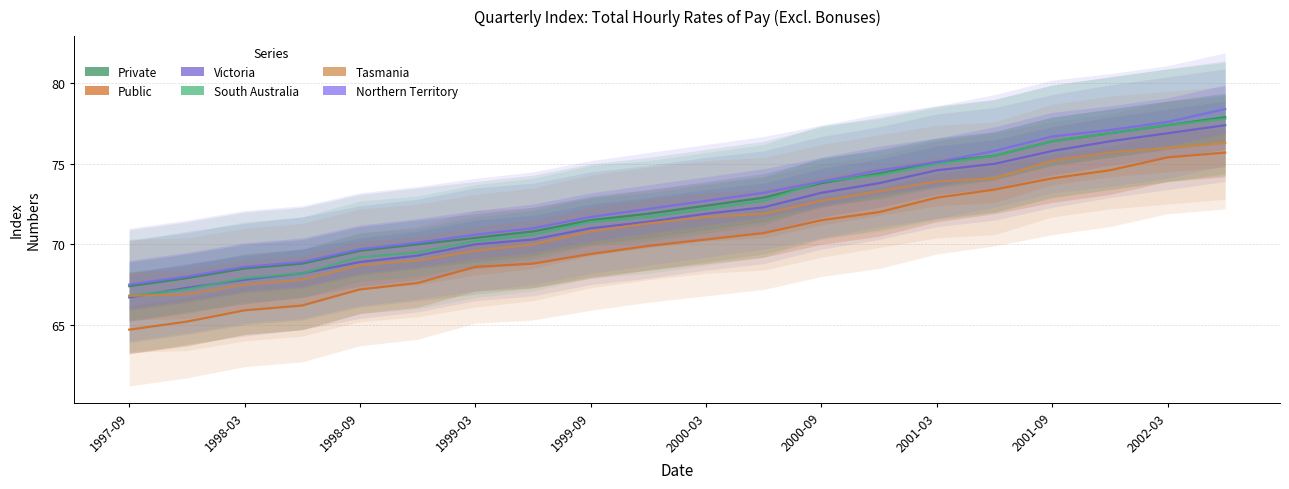

True or false: Public has more than 0 points higher than both neighbors.

False